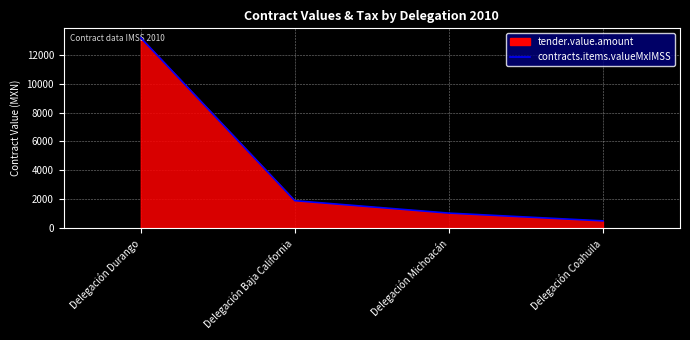

Reading left to right, list all the values displayed in this chart.

13185.2	1887.0	1025.4	487.2